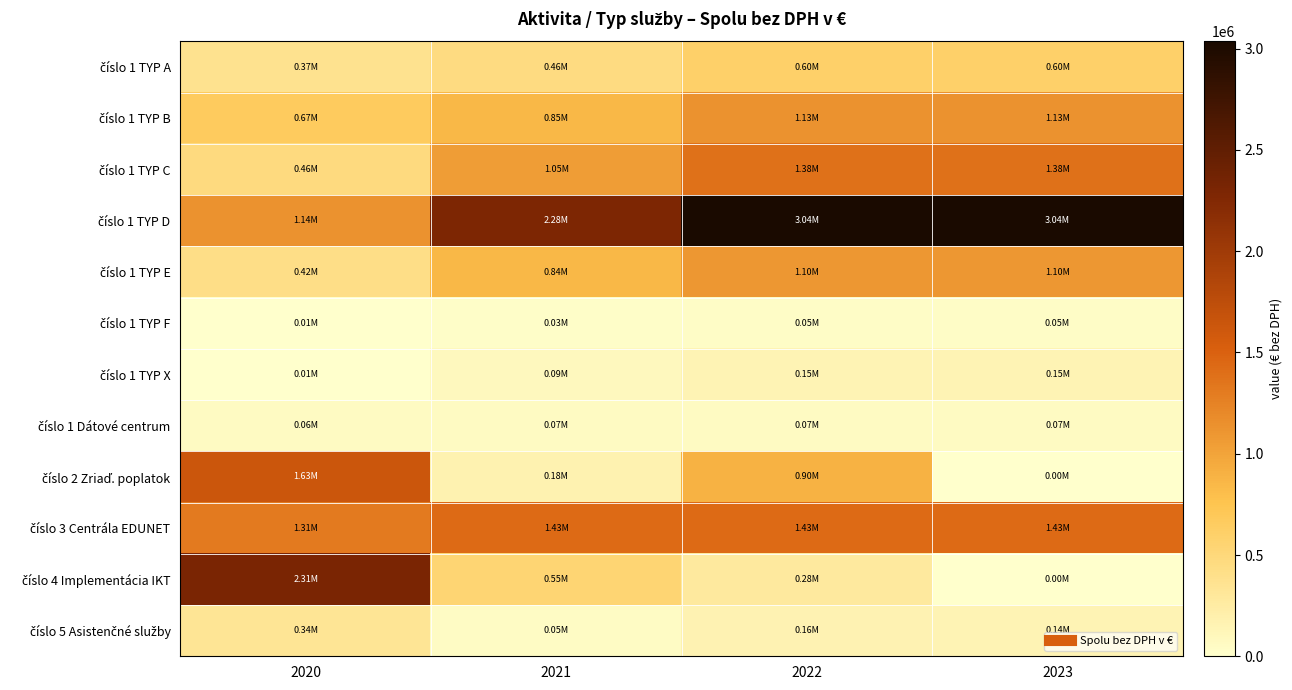

Between 2020 and 2022, which series saw the biggest shift?

číslo 4 Implementácia IKT